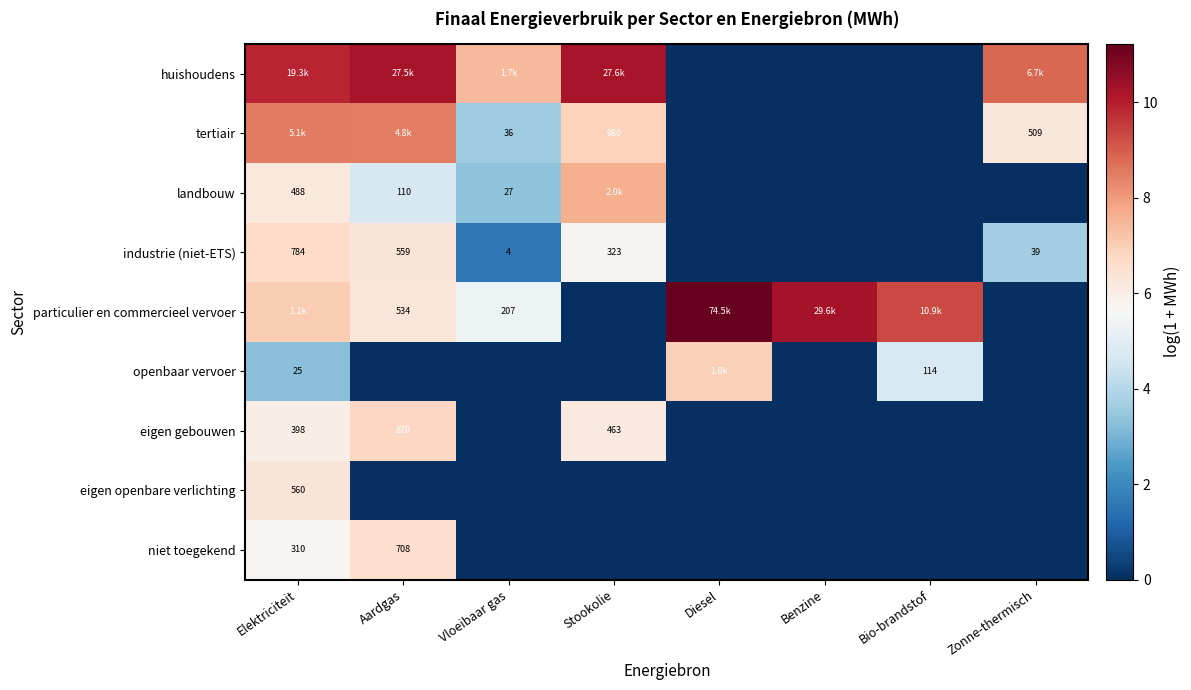

Count the number of data series in this chart.

9